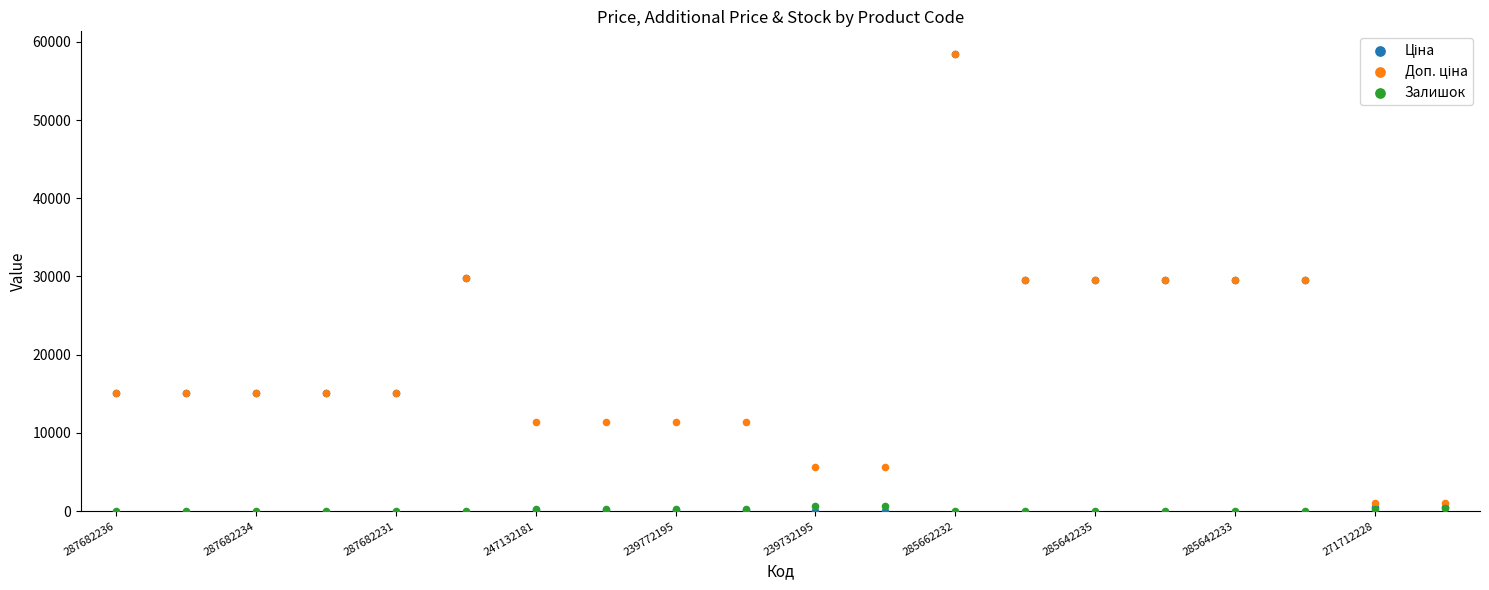

Which series reaches the minimum Y coordinate?

Залишок